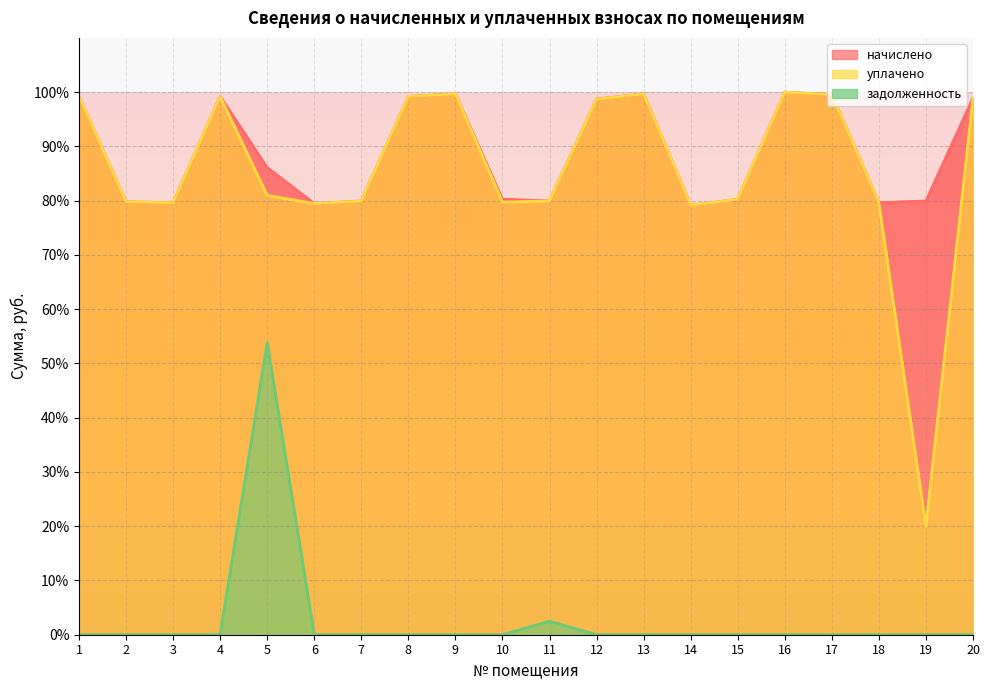

What is the value of the уплачено point at the 5th from the left?

81.0